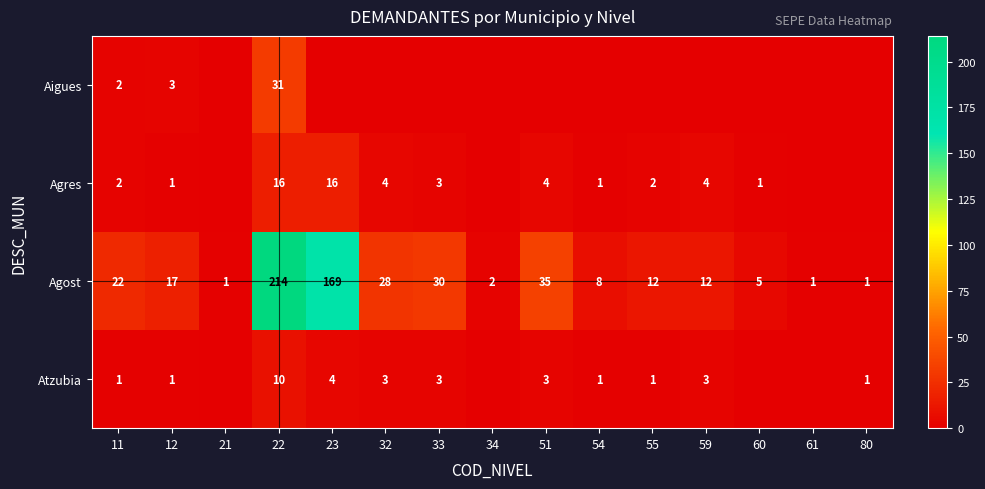

What is the sum of all Agost values?

557